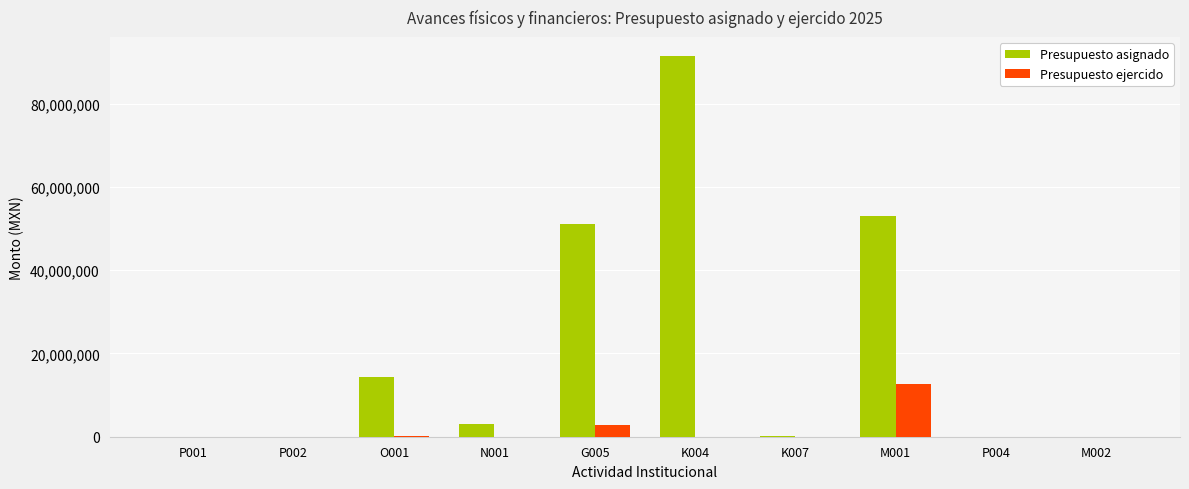

Which series has the widest spread of values?

Presupuesto asignado